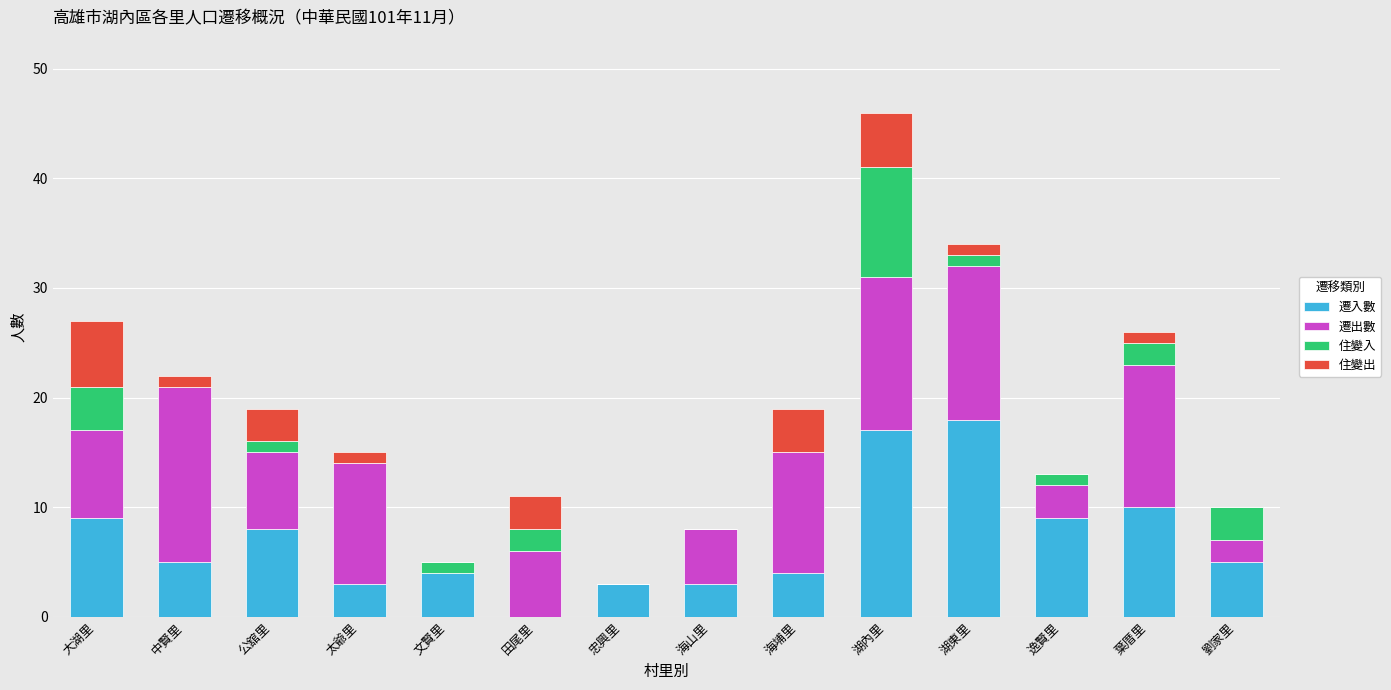

Count the number of categories in the chart.

14